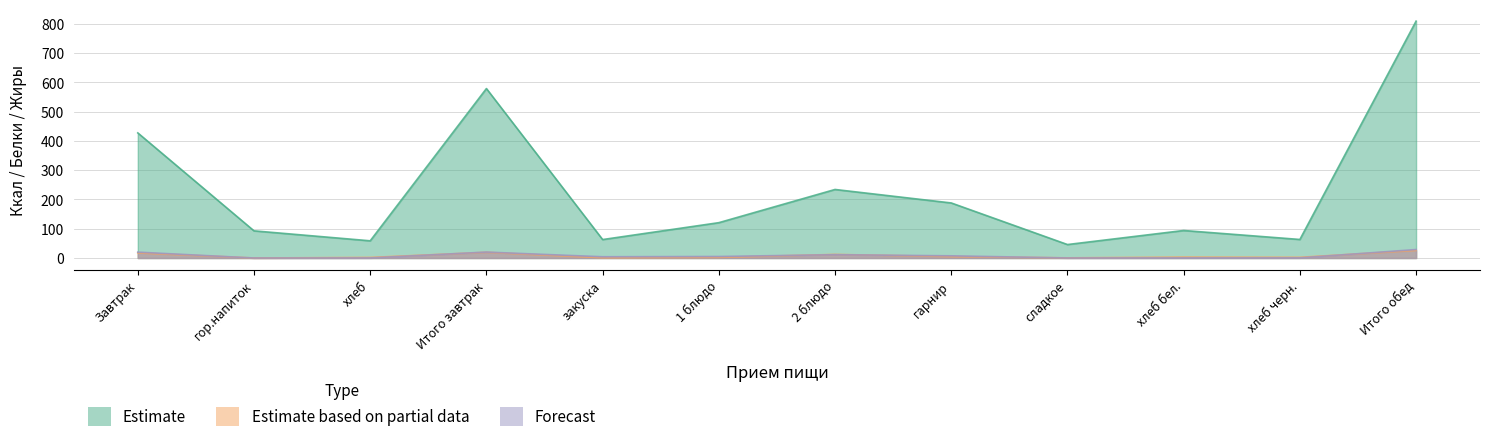

At which label does Estimate first exceed 120?

Завтрак